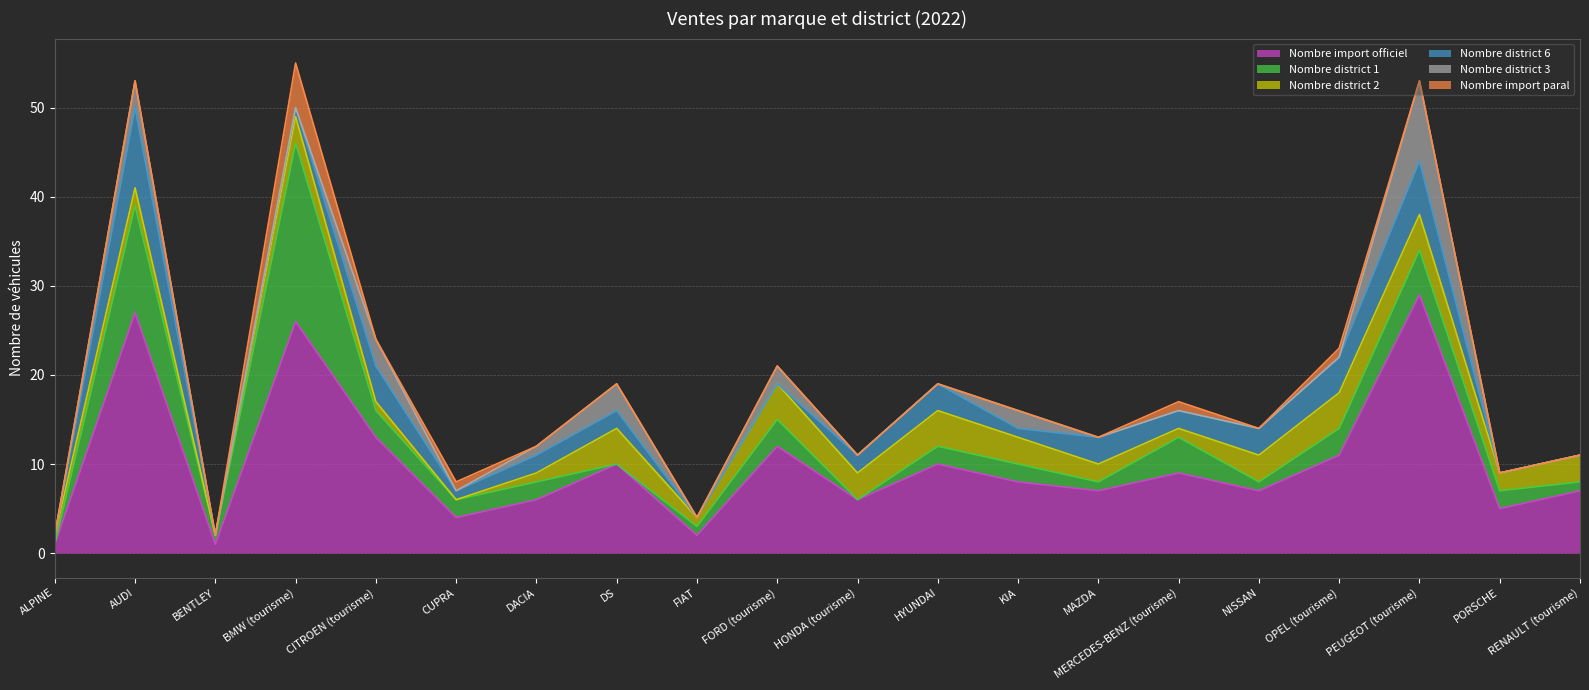

True or false: Nombre district 2 has more than 2 points higher than both neighbors.

True